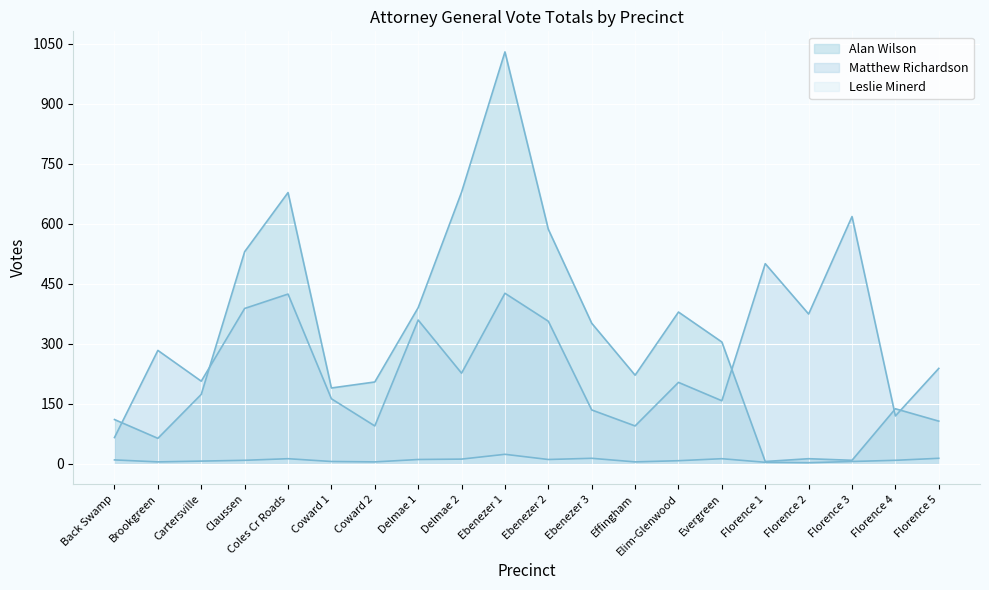

True or false: Matthew Richardson has more than 1 points higher than both neighbors.

True